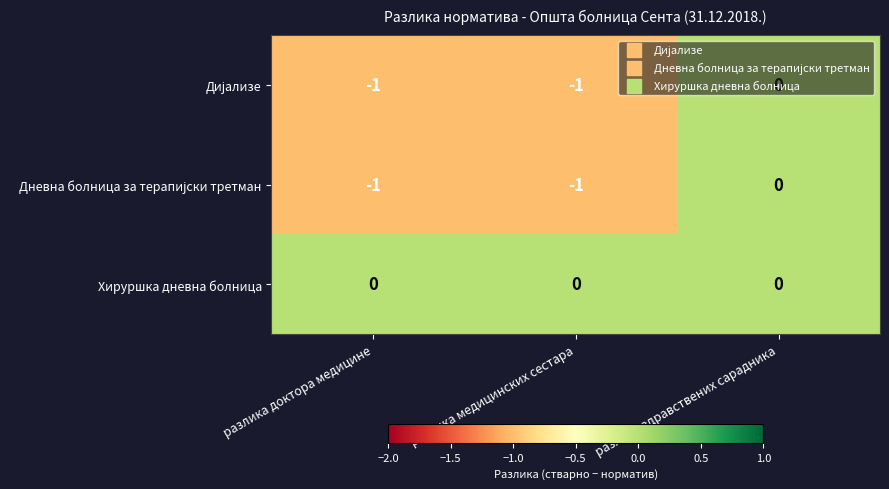

At which category is the sum across all series the highest?

разлика здравствених сарадника